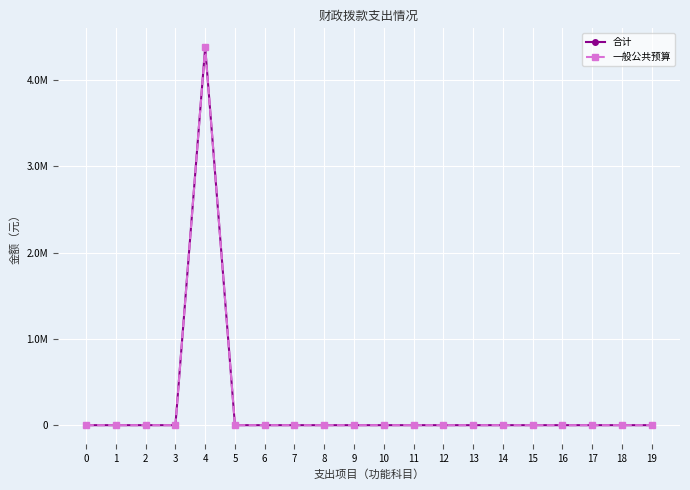

How many interior local peaks does the 一般公共预算 series have?

1